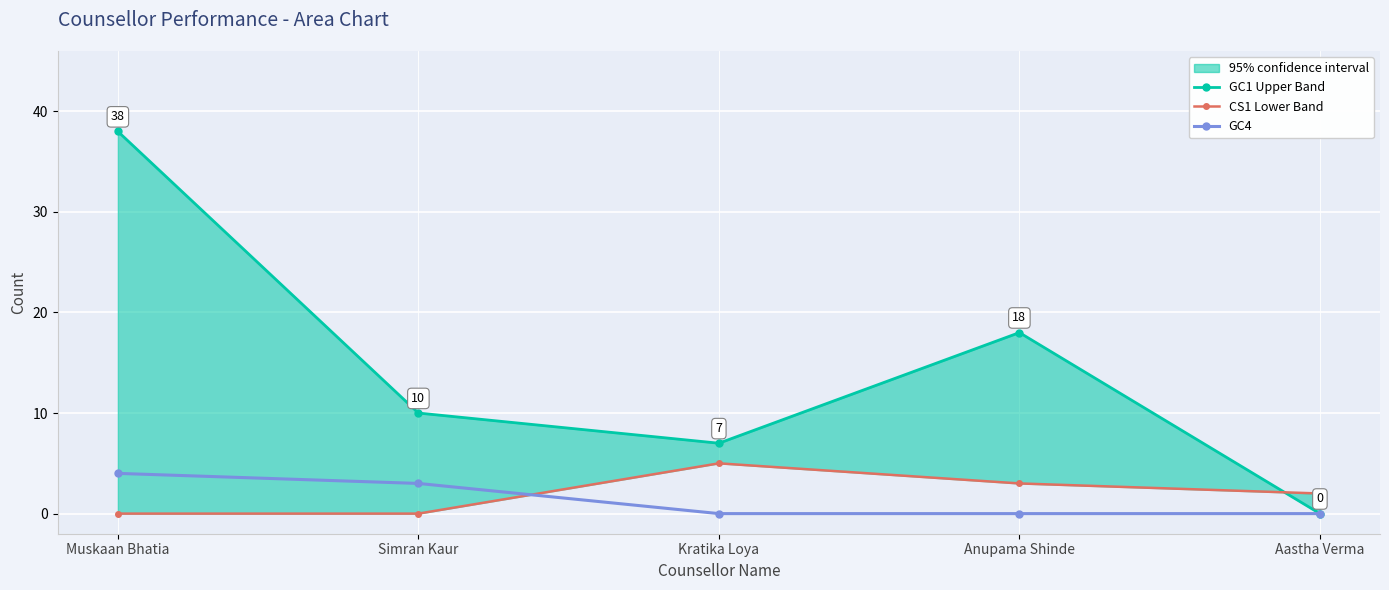

Which category has the highest value across all series?

Muskaan Bhatia